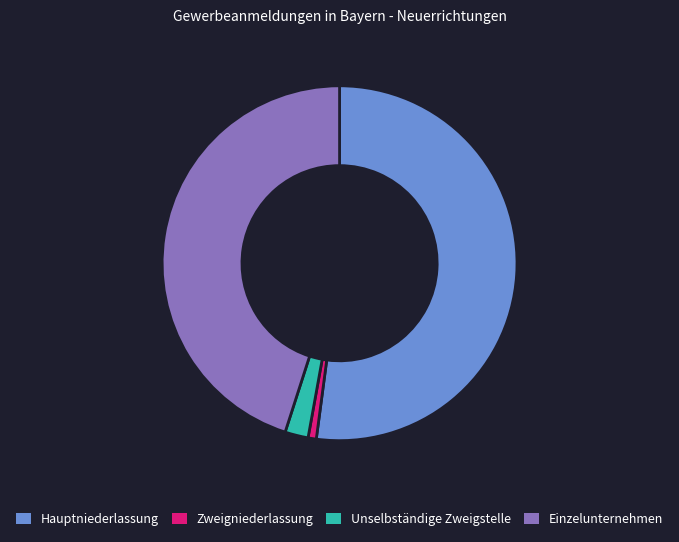

Which has a higher value, Hauptniederlassung or Einzelunternehmen?

Hauptniederlassung